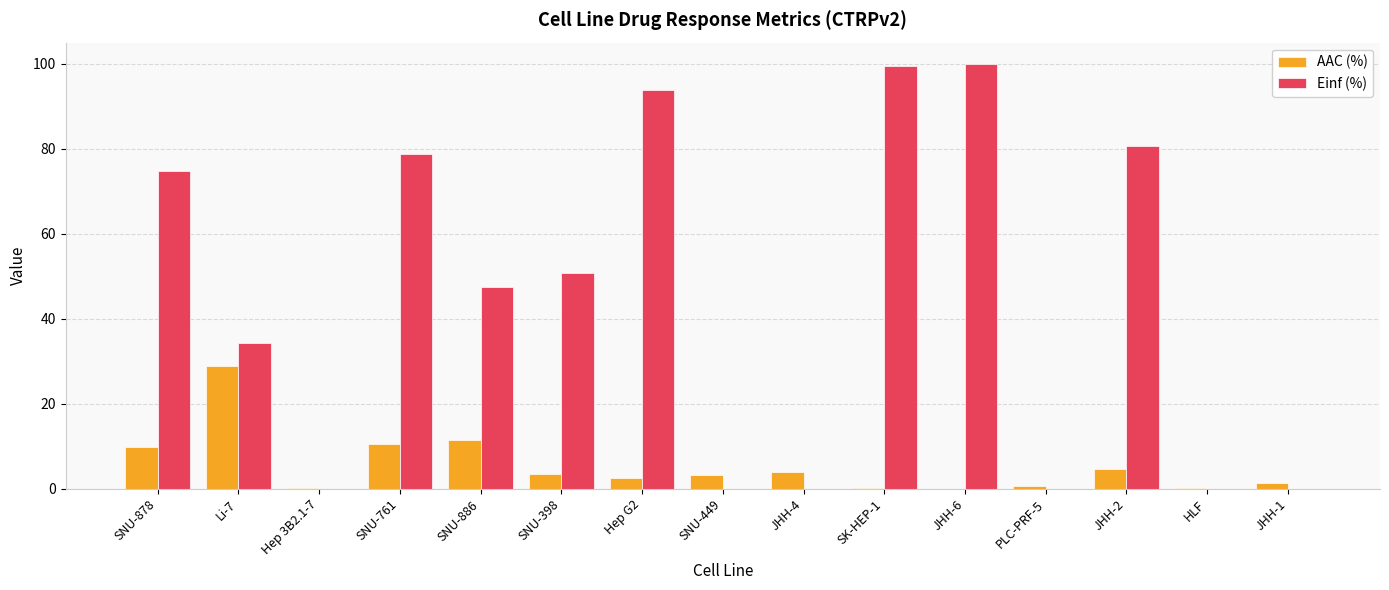

True or false: Einf (%) has a value of 74.9 at SNU-878.

True